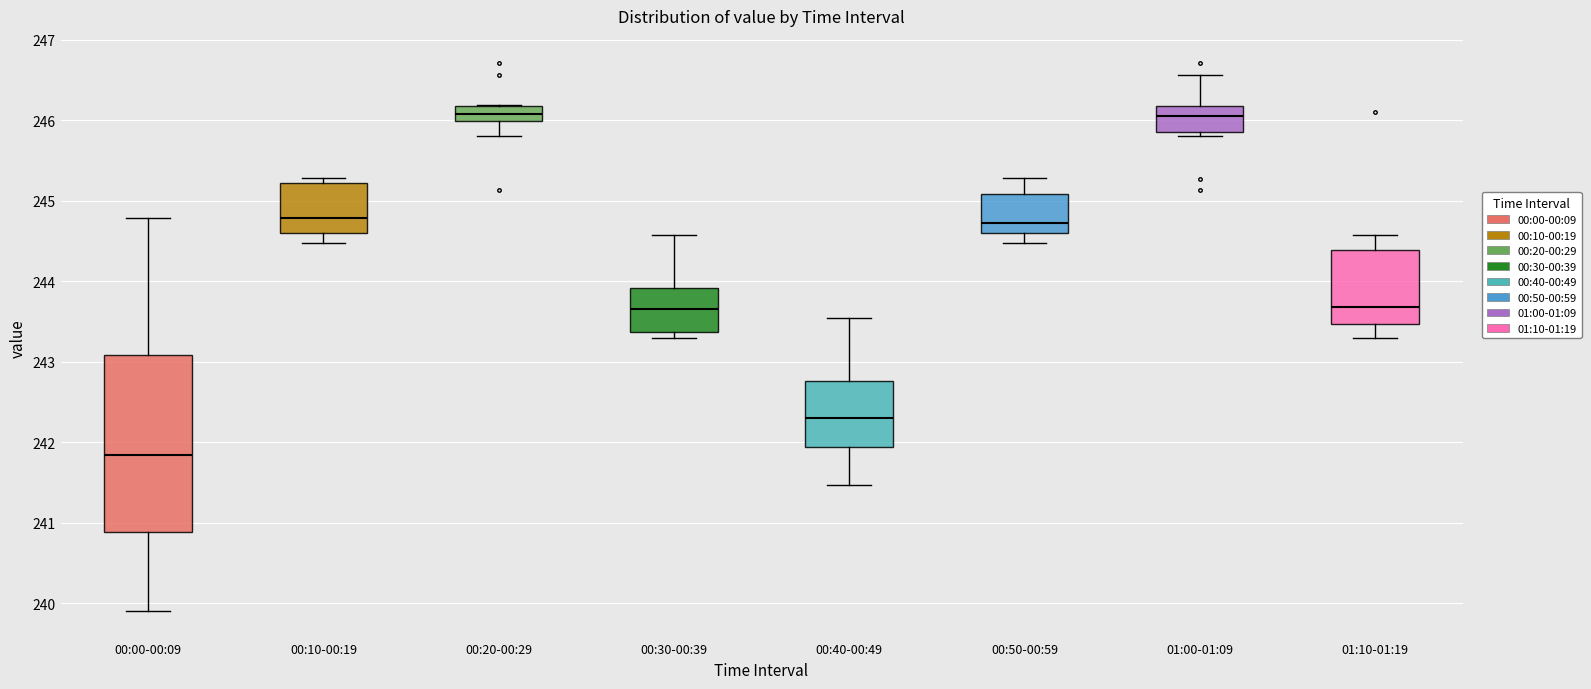

Reading left to right, read every box against the y-axis: the position of its median line, the range the box covers, and the ends of its whiskers. The values are not printed on the chart, so give them approximately, as read against the axis.

00:00-00:09: median 241.8, box 240.9 to 243.1, whiskers 239.9 to 244.8
00:10-00:19: median 244.8, box 244.6 to 245.2, whiskers 244.5 to 245.3
00:20-00:29: median 246.1, box 246.0 to 246.2, whiskers 245.8 to 246.2
00:30-00:39: median 243.7, box 243.4 to 243.9, whiskers 243.3 to 244.6
00:40-00:49: median 242.3, box 241.9 to 242.8, whiskers 241.5 to 243.5
00:50-00:59: median 244.7, box 244.6 to 245.1, whiskers 244.5 to 245.3
01:00-01:09: median 246.1, box 245.9 to 246.2, whiskers 245.8 to 246.6
01:10-01:19: median 243.7, box 243.5 to 244.4, whiskers 243.3 to 244.6